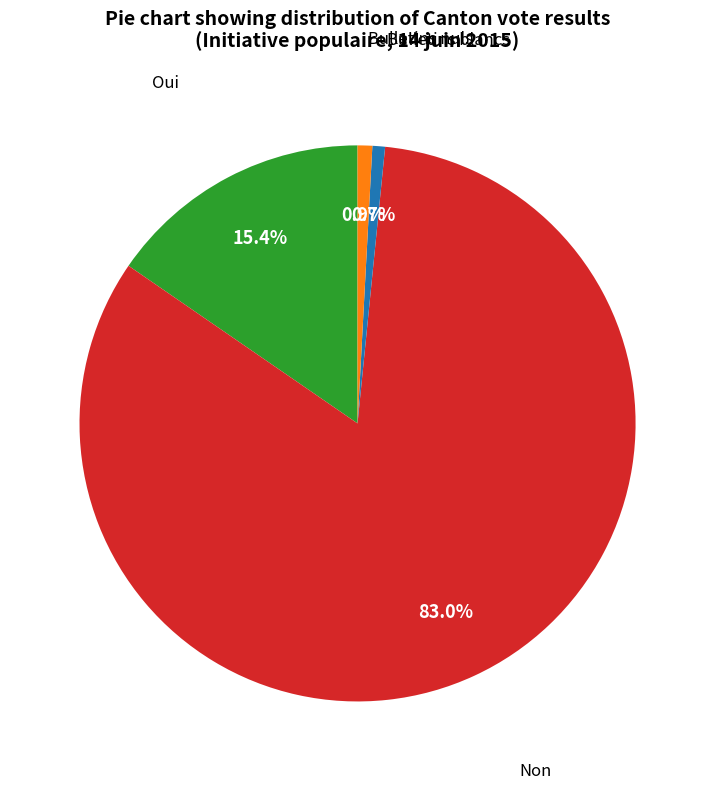

Count the number of slices in the pie.

4